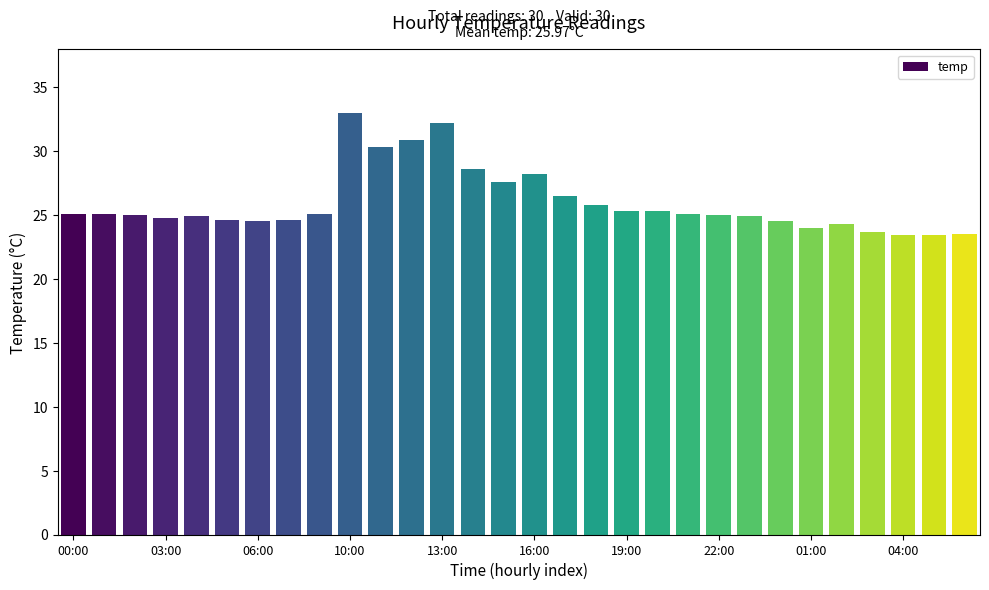

What is the sum of all values?

779.2